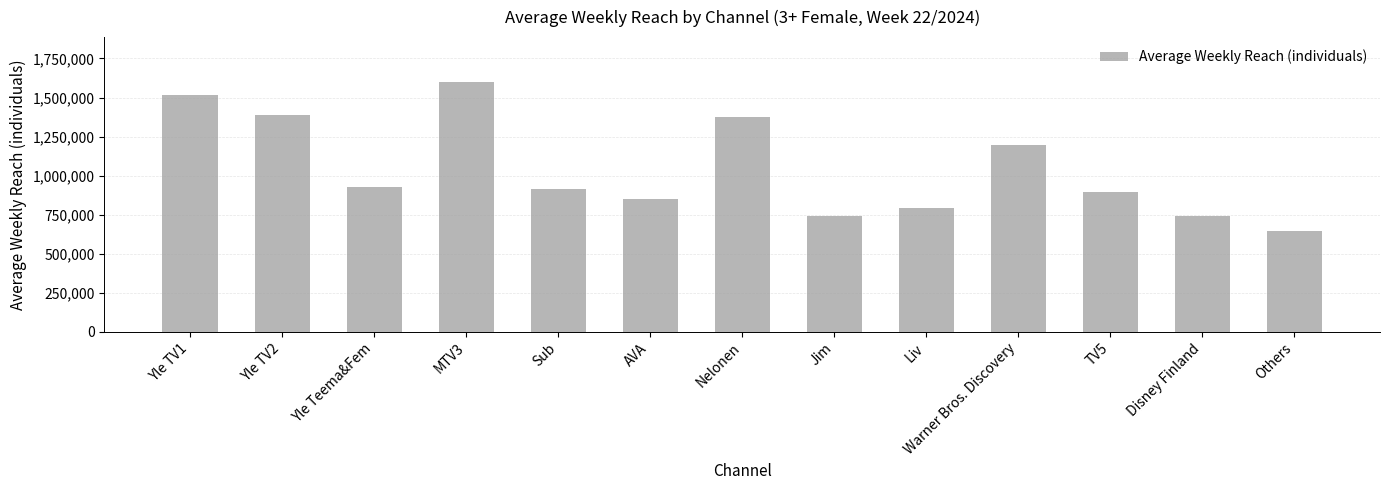

What is the label of the 13th bar from the left?

Others